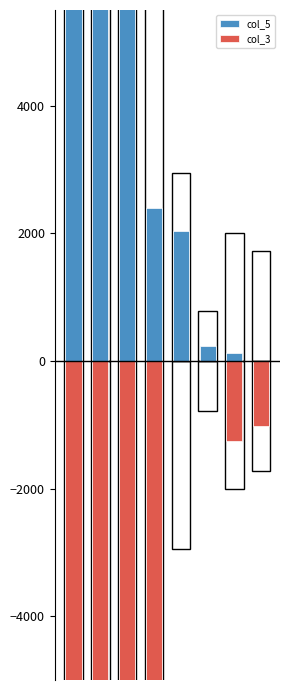

Reading left to right, extract all data points from this chart.

col_5: 0=153090	1=51000	2=48240	3=2400	4=2040	5=240	6=120	7=0
col_3: 0=-13110	1=-7980	2=-5370	3=-13020	4=0	5=0	6=-1260	7=-1020